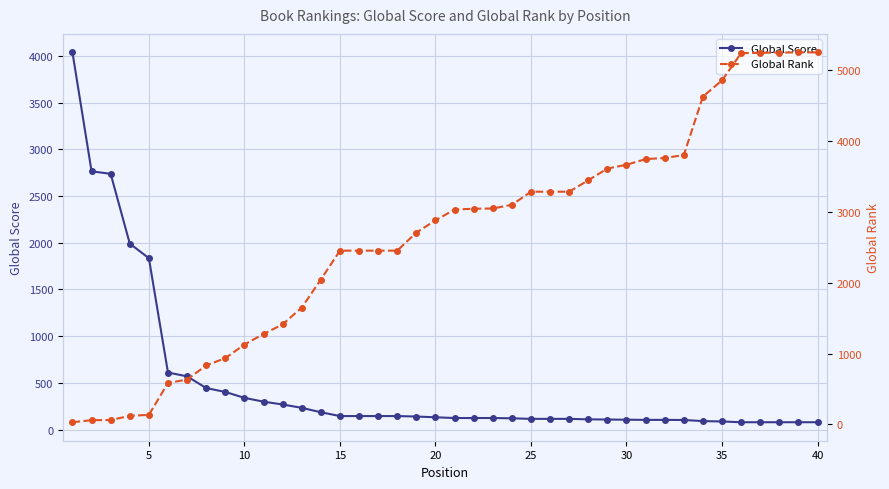

What is the highest value of the Global Score series?

4037